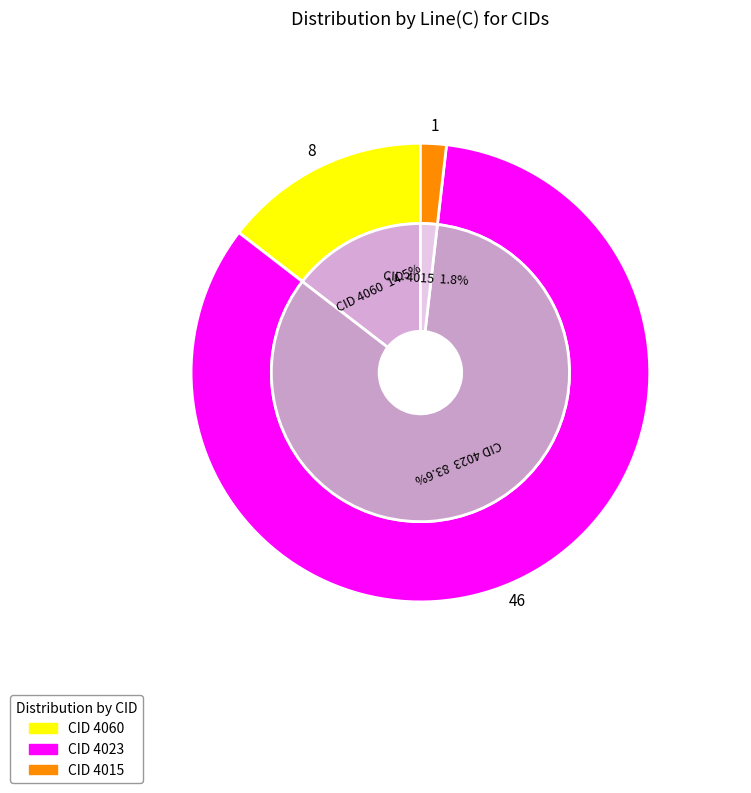

Is it true that 4060 is 8% of the pie?

False